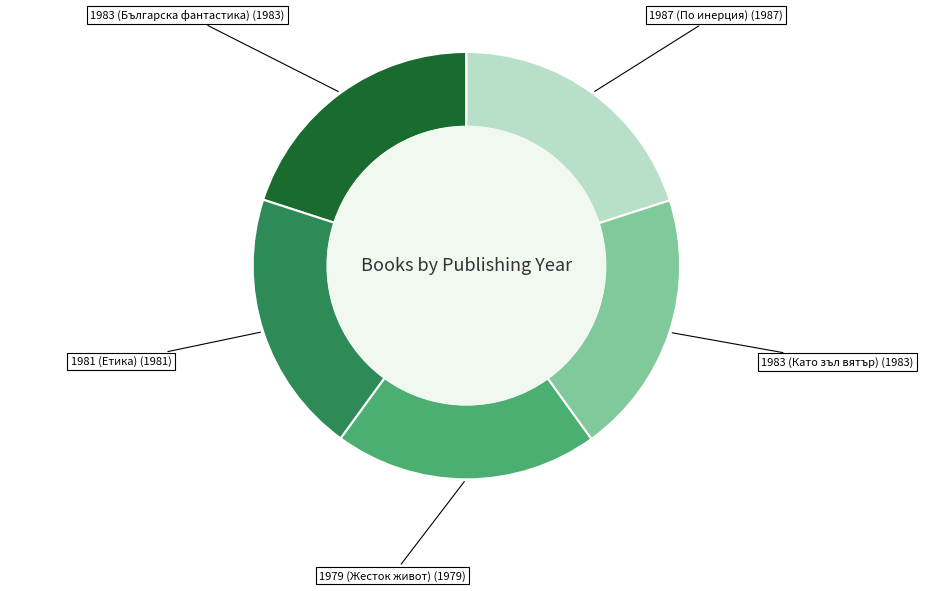

Is there a majority slice in this chart?

No